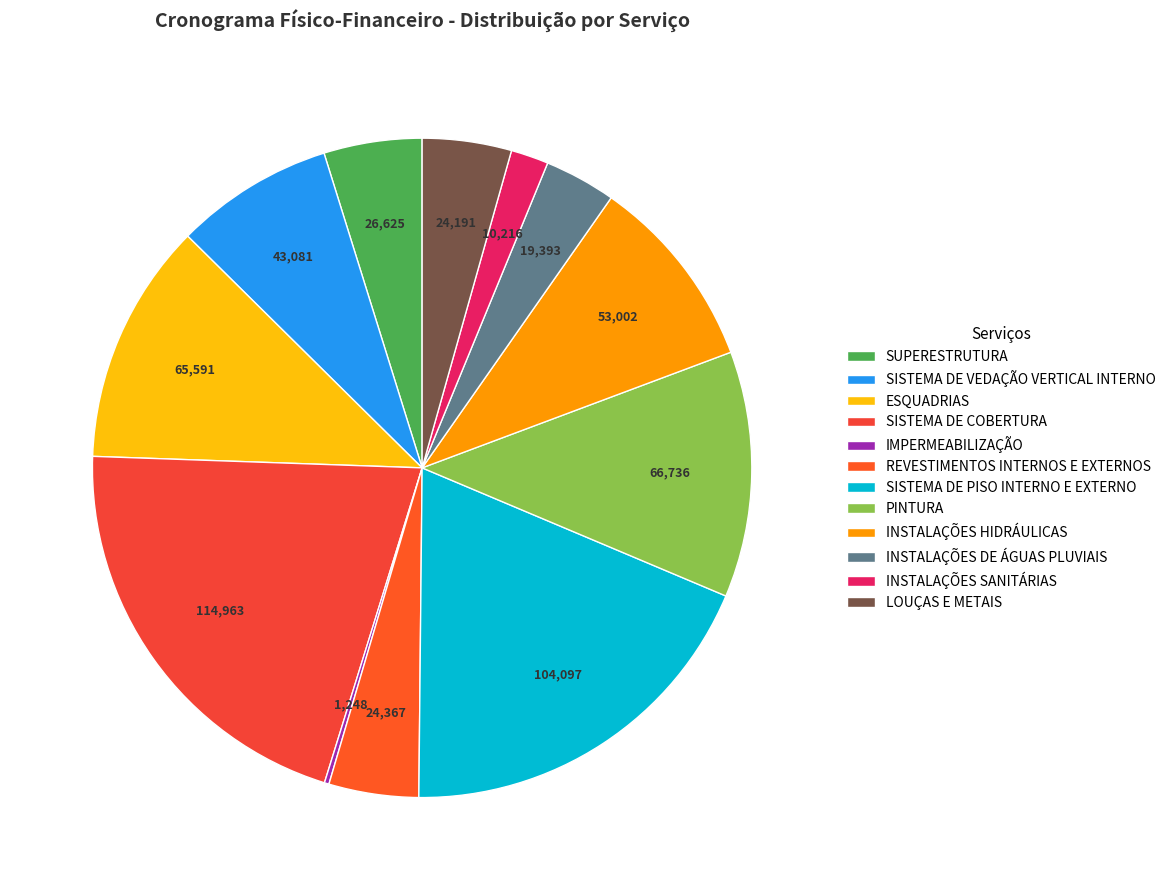

What is the total percentage of SISTEMA DE COBERTURA and SISTEMA DE PISO INTERNO E EXTERNO?

39.6%